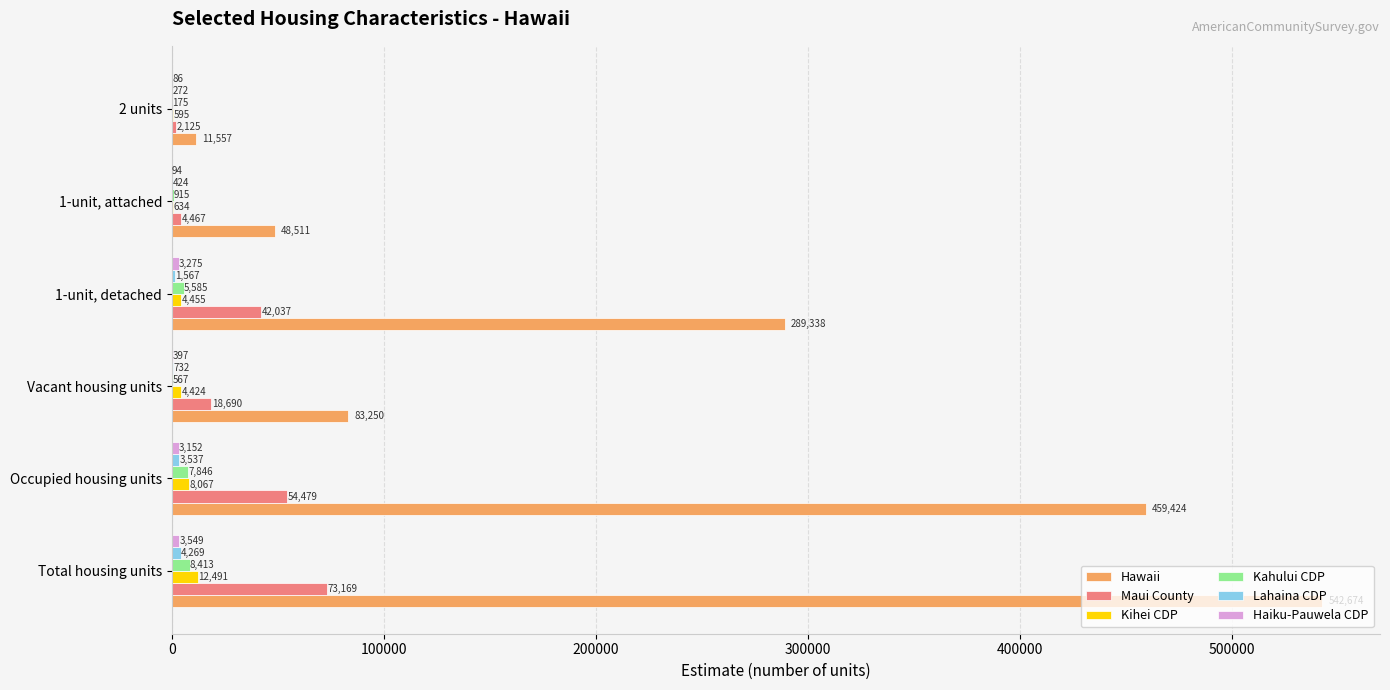

Read the Maui County value at Occupied housing units.

54479